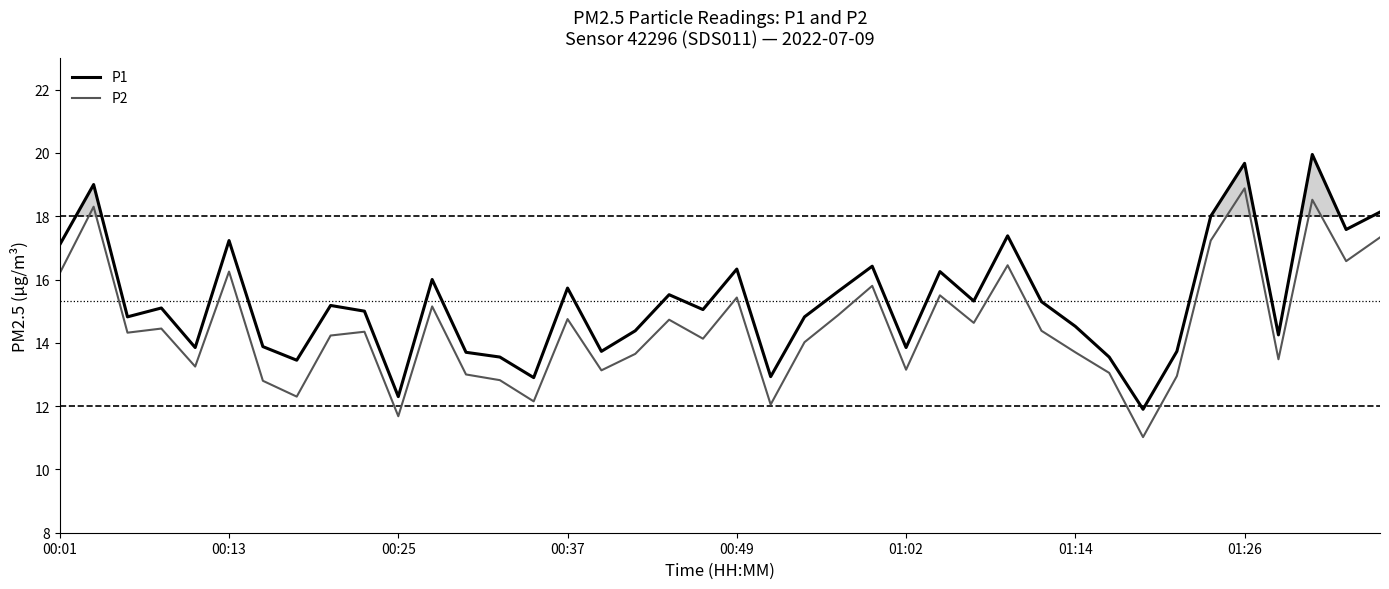

Which series has the largest total across all categories?

P1